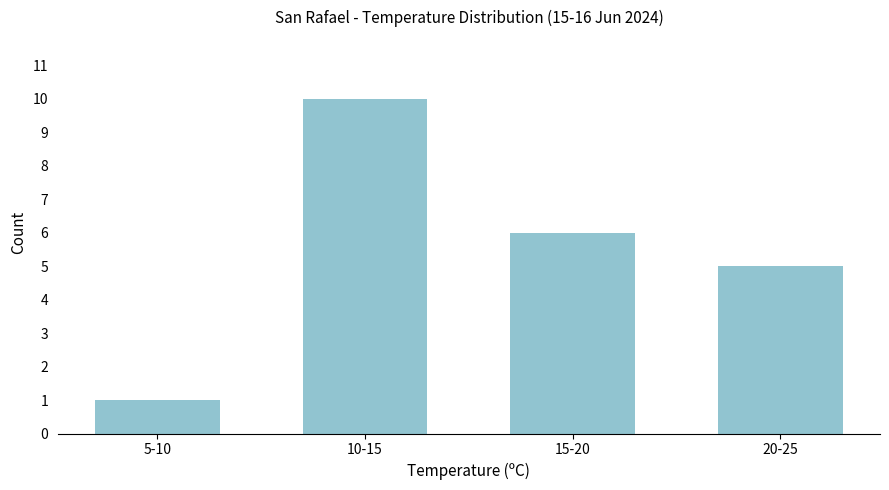

Reading right to left, transcribe all the data shown in this chart.

5	6	10	1